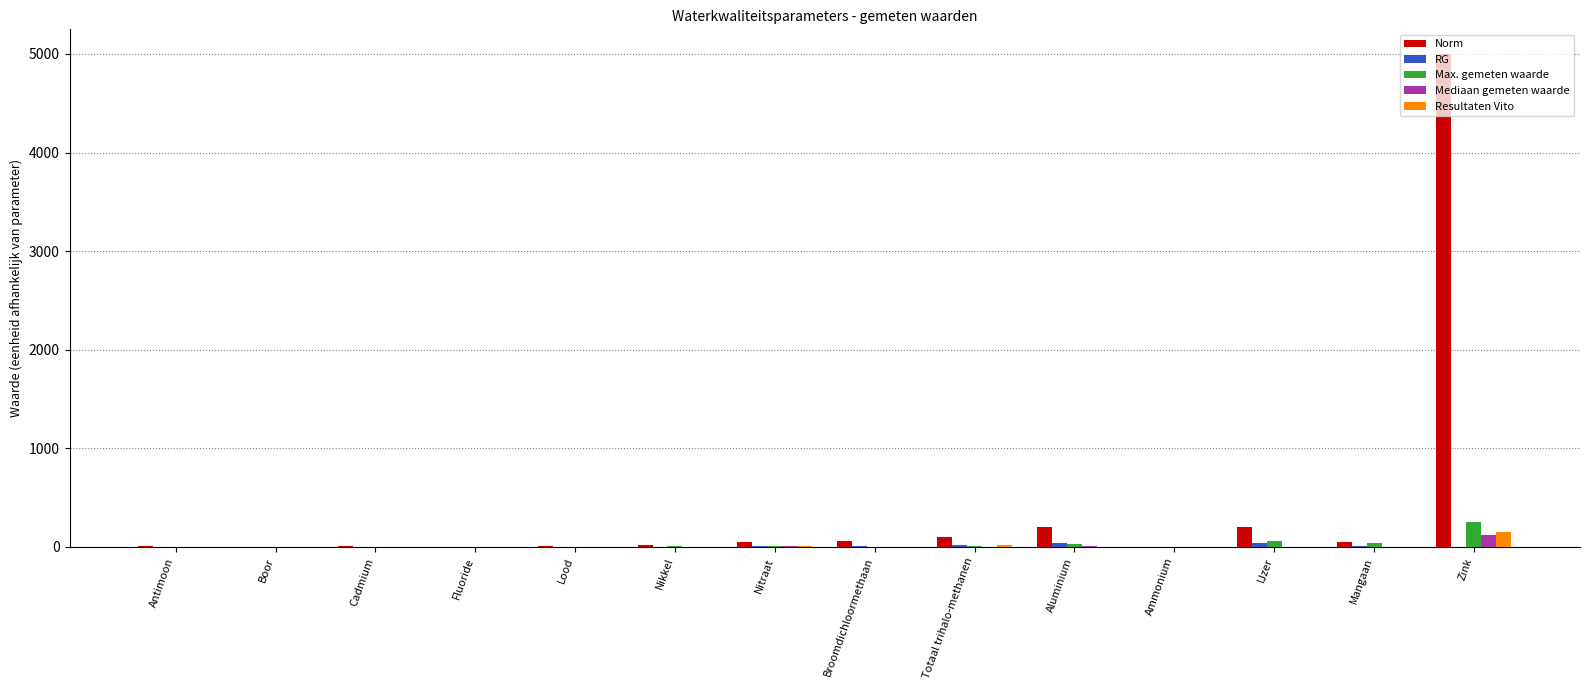

At which category is the sum across all series the highest?

Zink